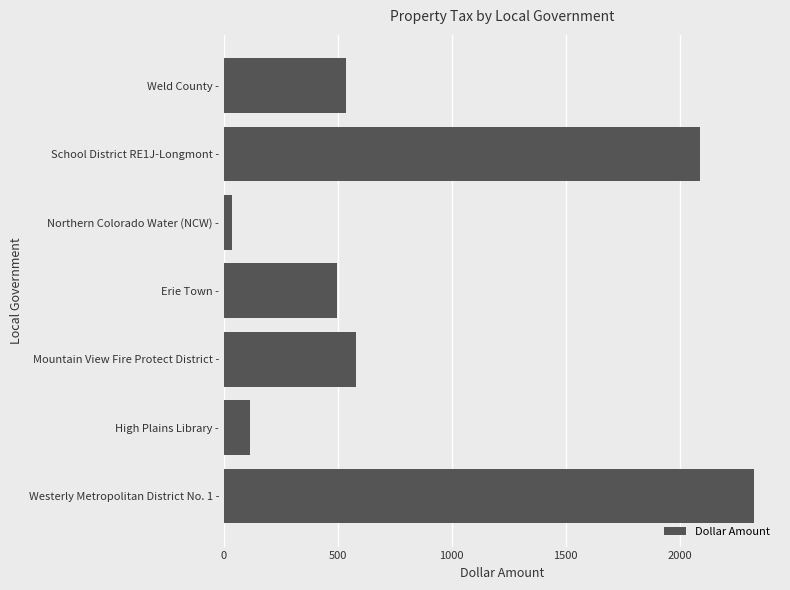

The value at Mountain View Fire Protect District - is 784.7. True or false?

False